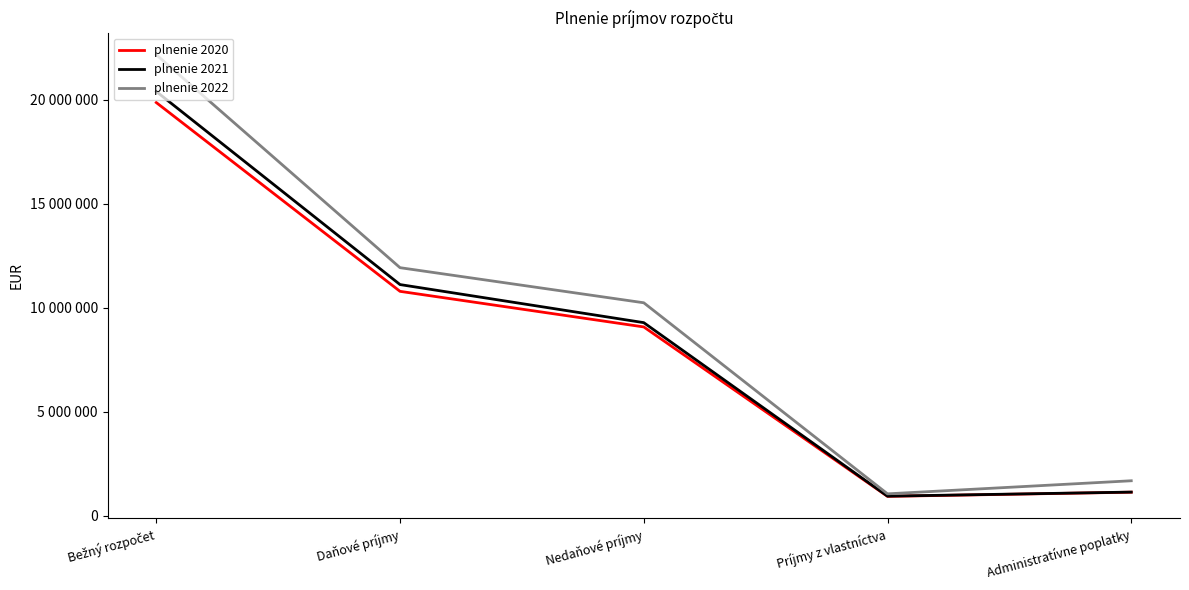

What is the smallest value displayed?

930669.8